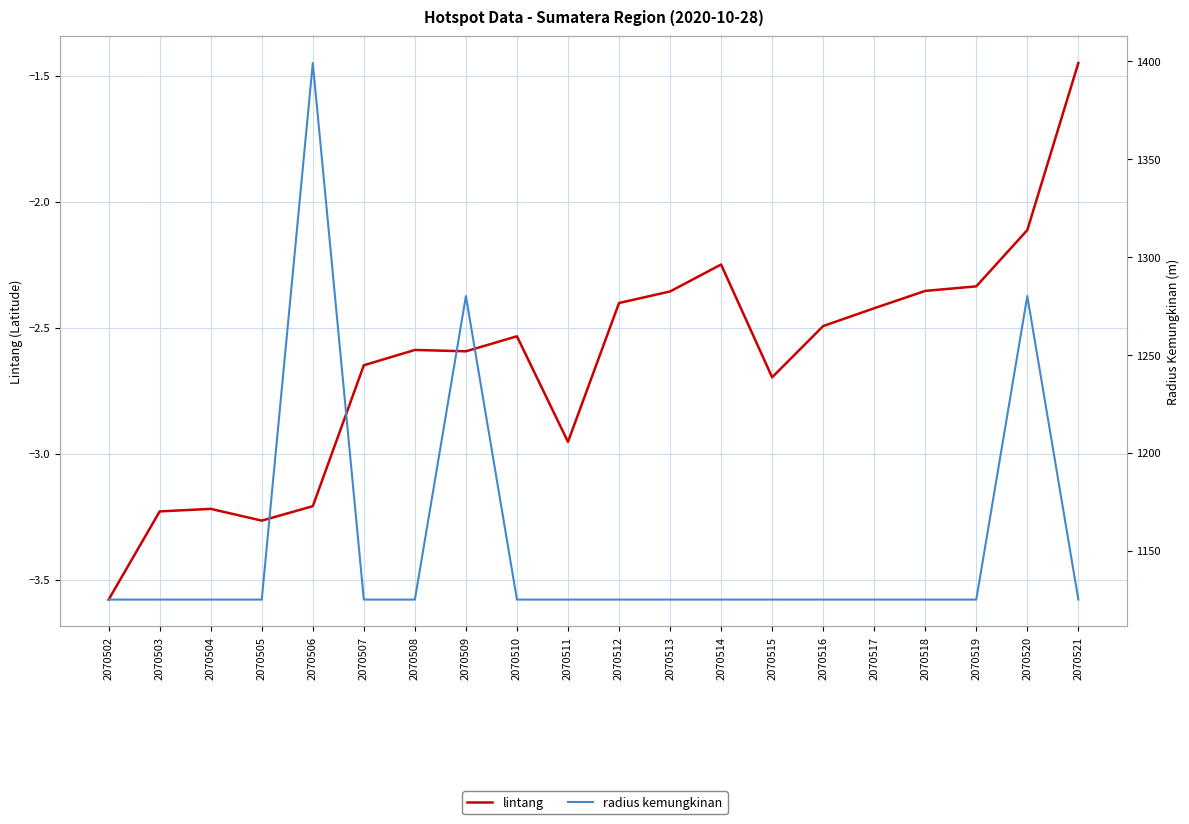

The radius kemungkinan series shows 1125.0 at 2070515. True or false?

True